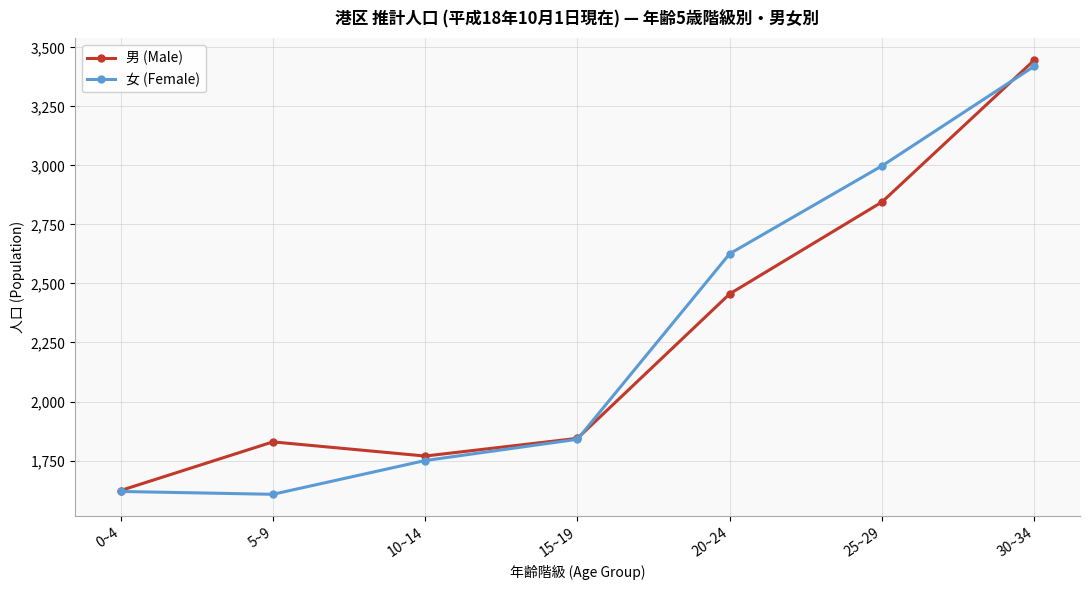

True or false: 女 (Female) and 男 (Male) cross at least once.

True